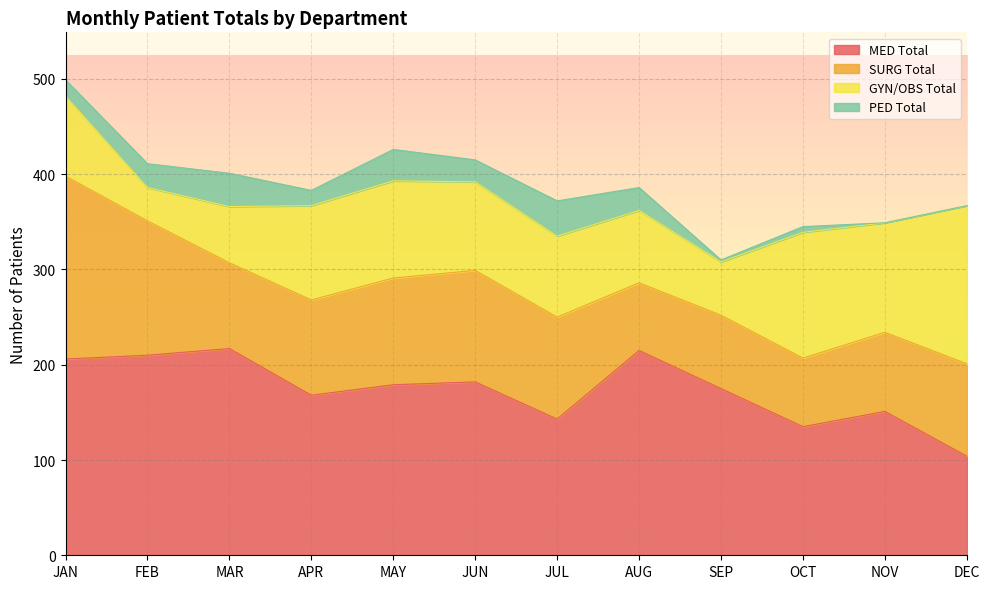

Reading right to left, extract all data points from this chart.

MED Total: 104	151	135	175	215	143	182	179	168	217	210	206
SURG Total: 97	83	72	77	71	107	117	112	100	90	141	192
GYN/OBS Total: 166	115	132	56	76	85	93	102	99	59	35	84
PED Total: 0	0	6	2	24	37	23	33	16	35	25	17